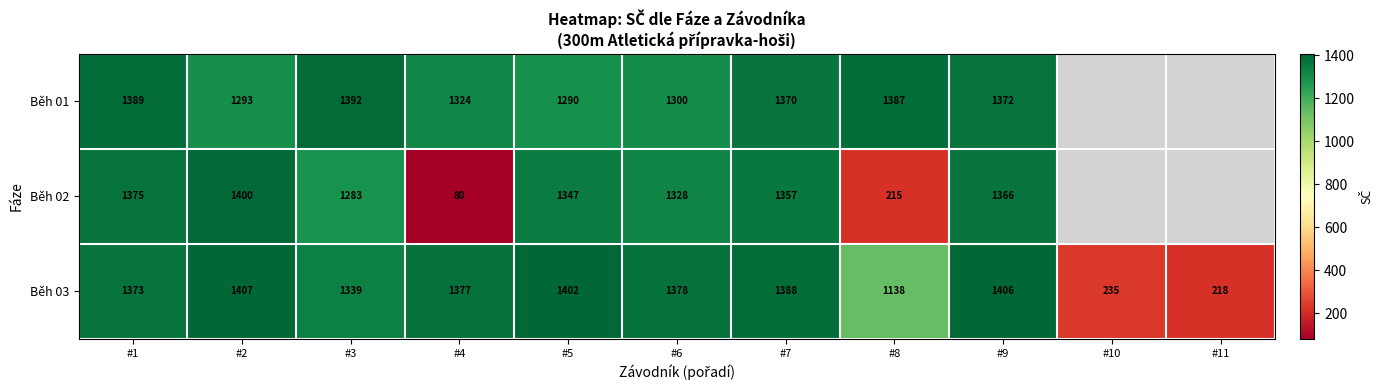

Read the Běh 03 value at #7, to the nearest 10.

1390